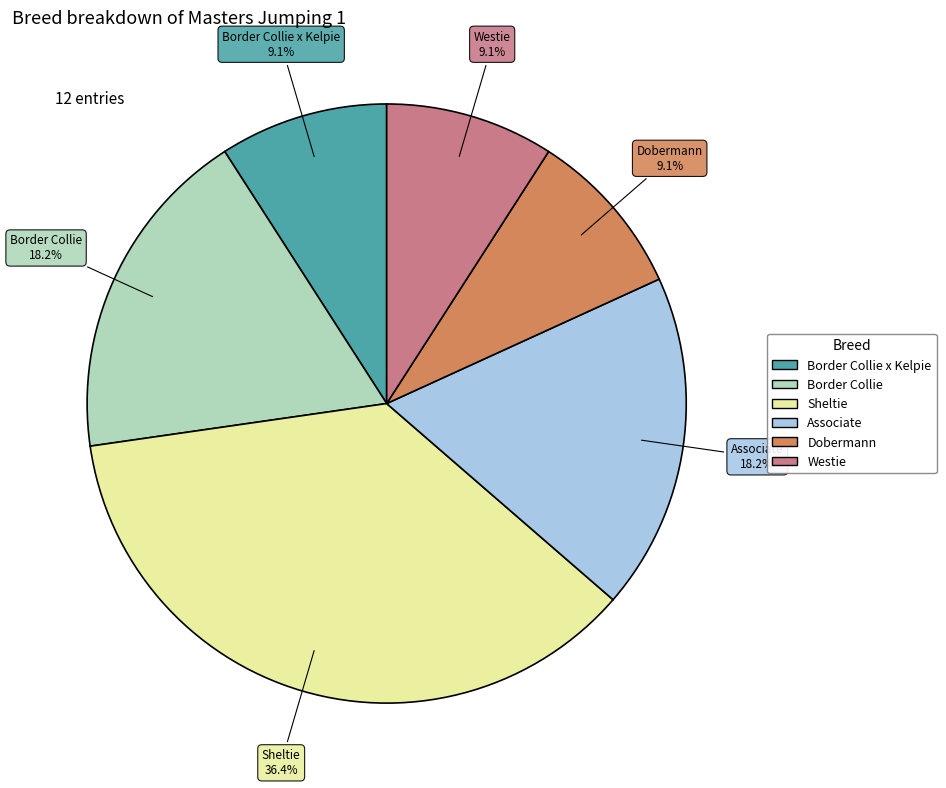

Does any single category account for the majority?

No